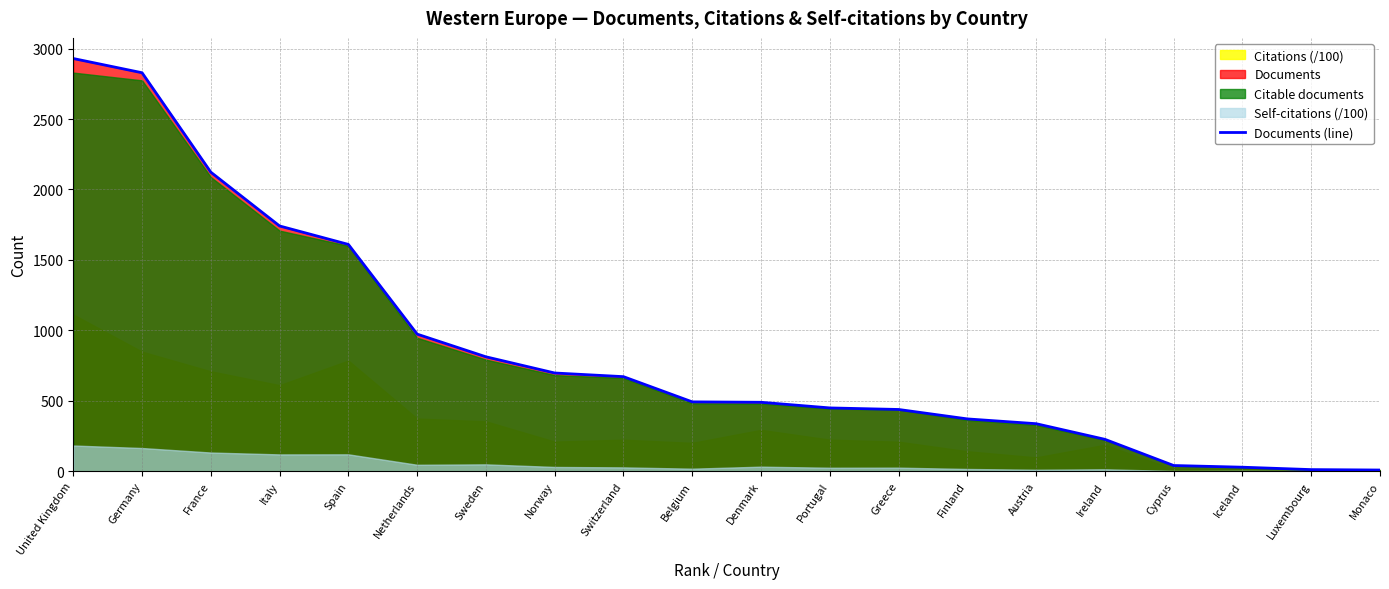

Reading left to right, what are all the values shown in this chart?

2930	2829	2123	1741	1610	973	812	697	671	492	489	449	438	371	337	226	40	28	11	8